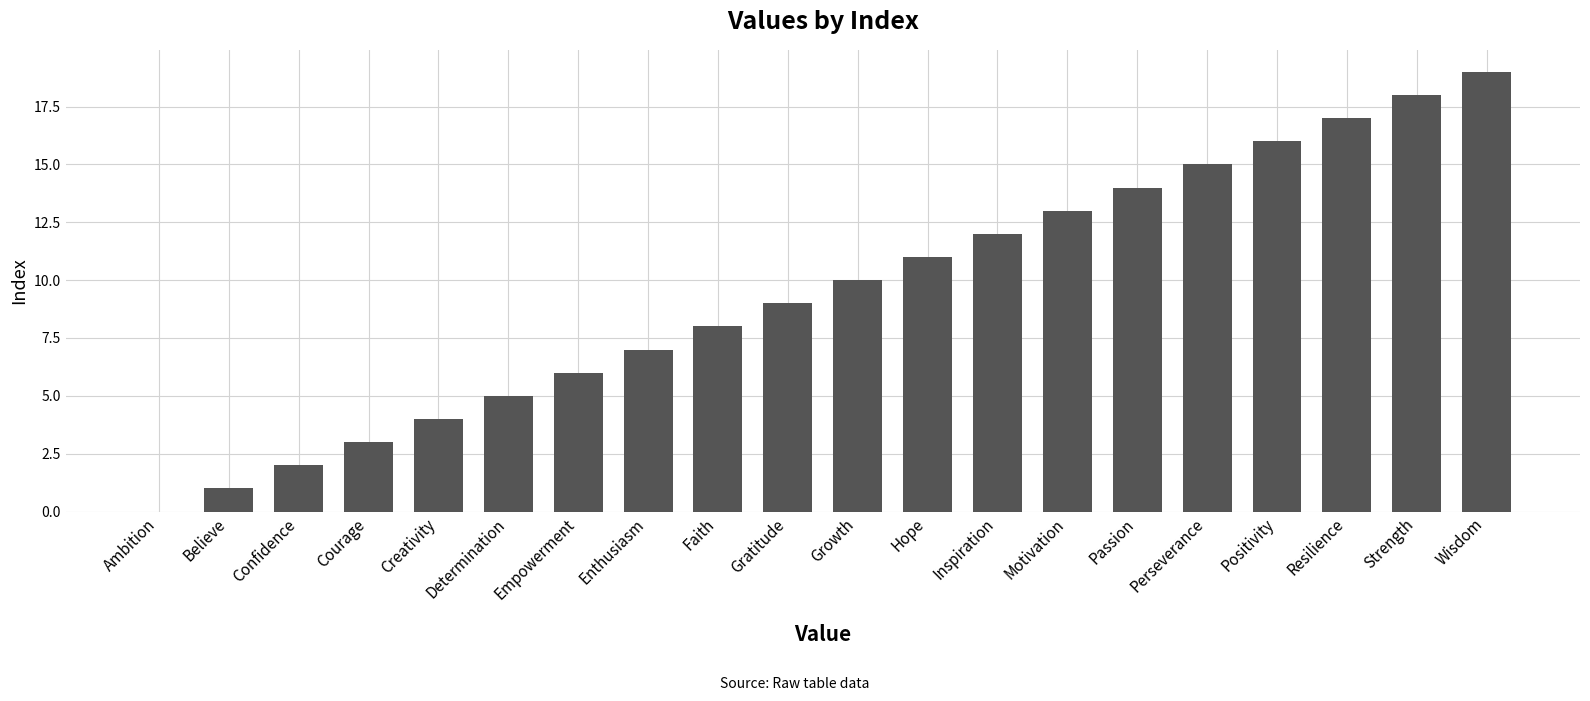

Reading right to left, extract all data points from this chart.

Wisdom=19	Strength=18	Resilience=17	Positivity=16	Perseverance=15	Passion=14	Motivation=13	Inspiration=12	Hope=11	Growth=10	Gratitude=9	Faith=8	Enthusiasm=7	Empowerment=6	Determination=5	Creativity=4	Courage=3	Confidence=2	Believe=1	Ambition=0